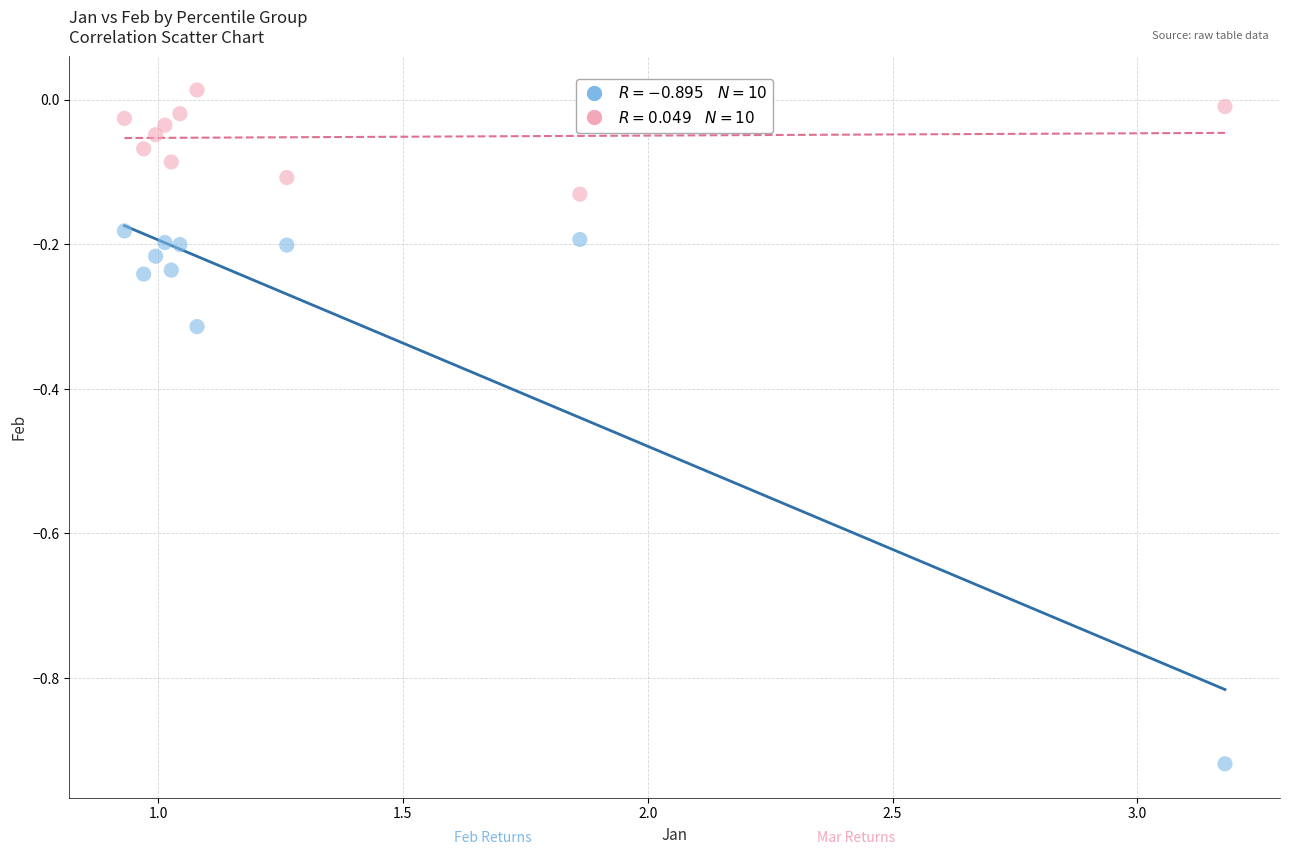

Across all data points, what is the range of Y values (max minus min)?

0.9